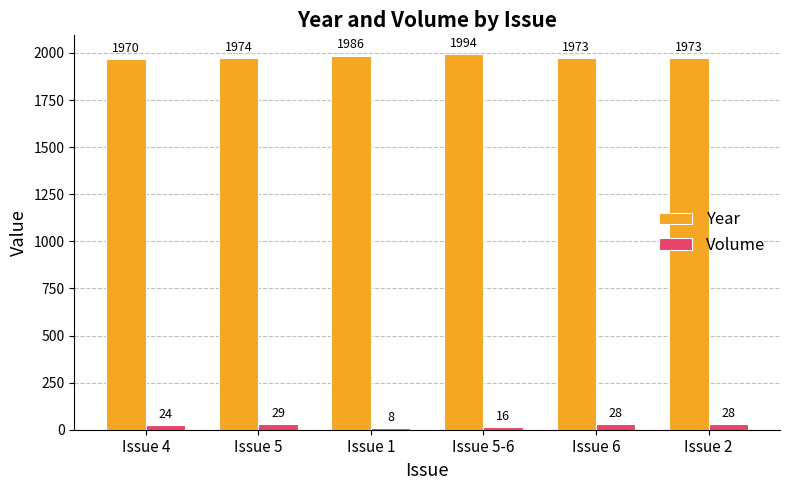

At how many categories does at least one series exceed 1143?

6